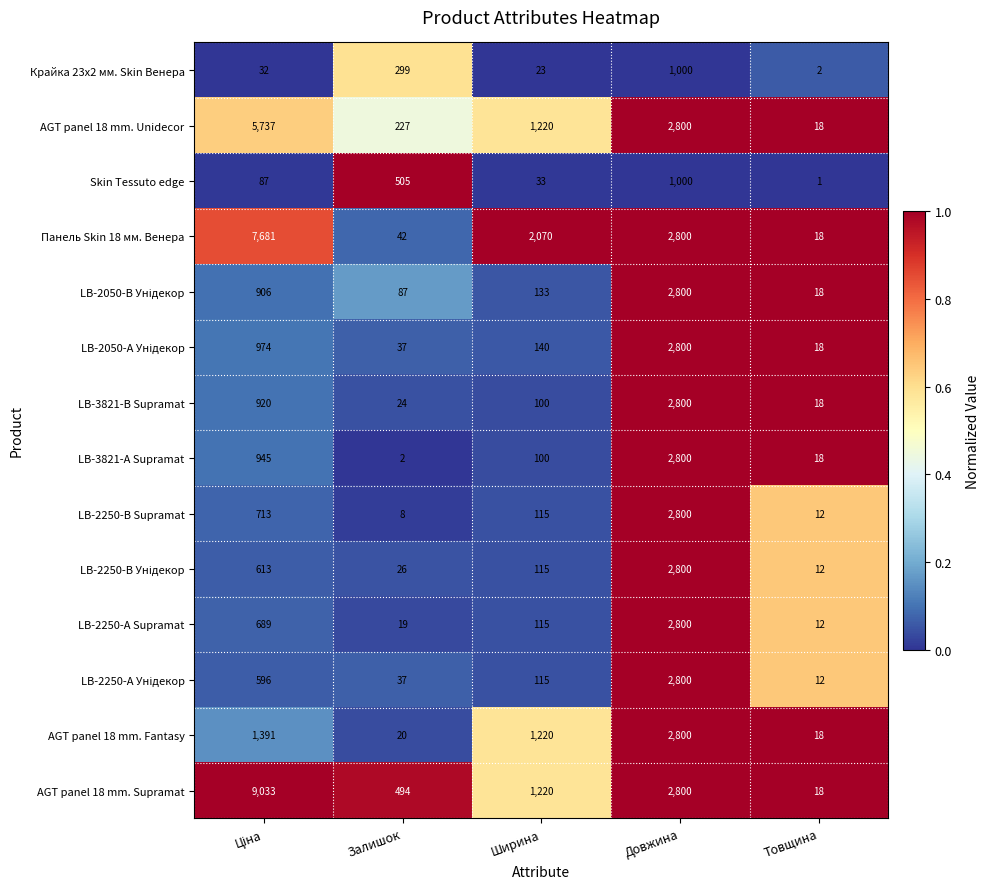

What is the spread (max minus min) of values at Товщина?

17